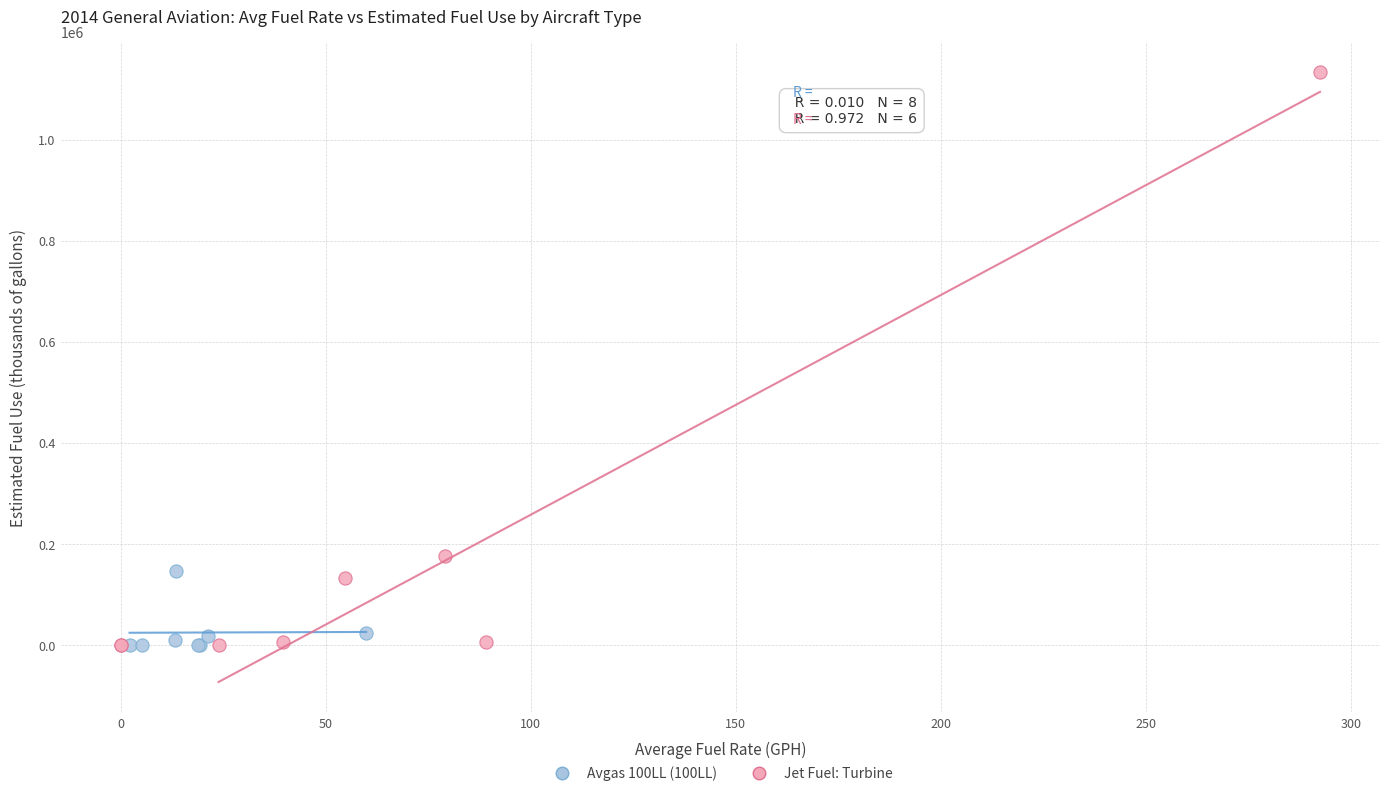

Which series has the largest Y range (max minus min)?

Jet Fuel: Turbine